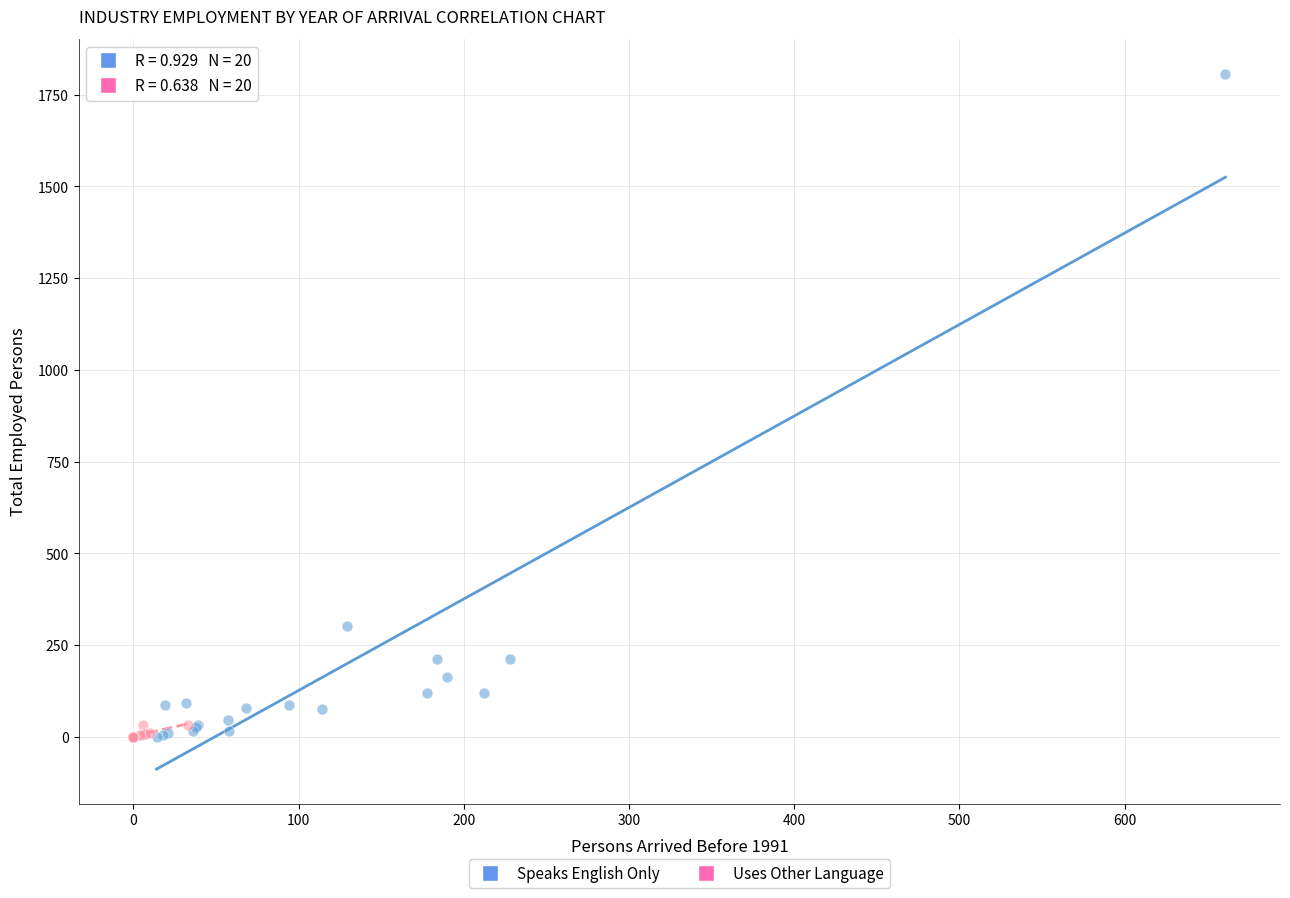

Which series contains the highest Y value?

Speaks English Only